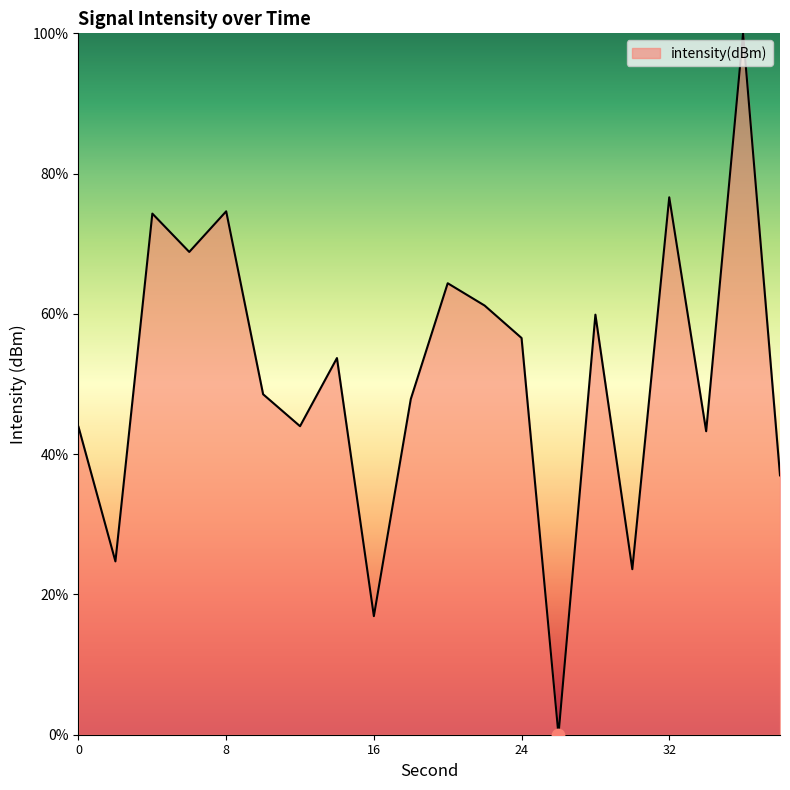

What is the maximum value shown in the chart?

100.0